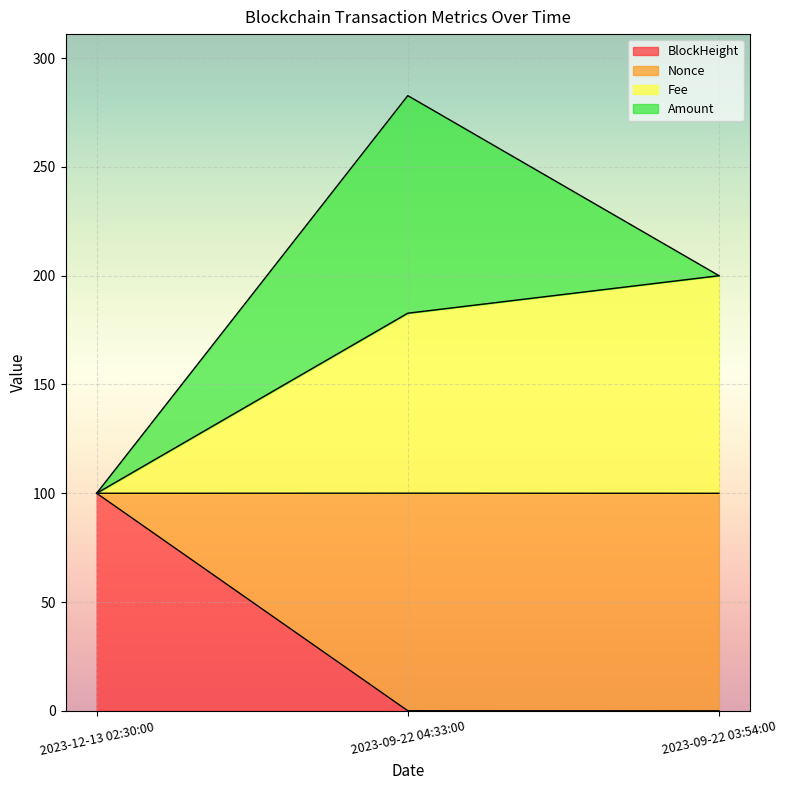

Between 2023-09-22 04:33:00 and 2023-12-13 02:30:00, which is larger?

2023-12-13 02:30:00